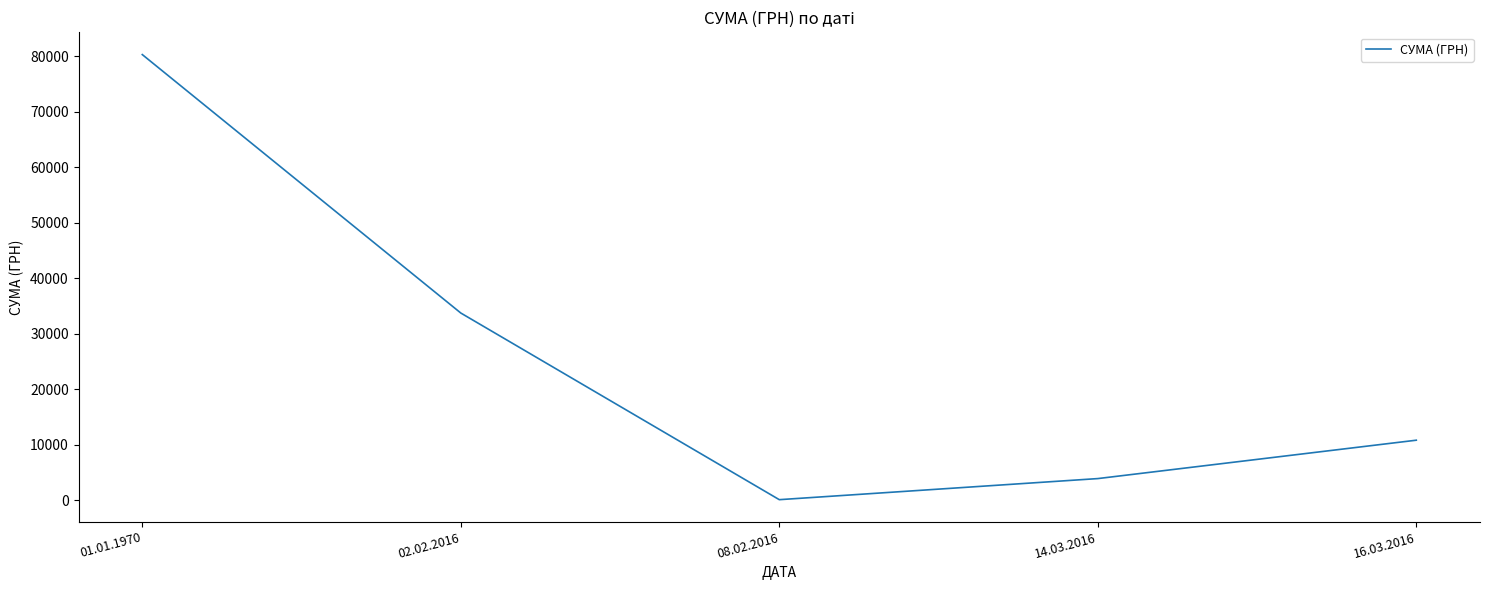

Where is the data nearest to the value 40205?

02.02.2016